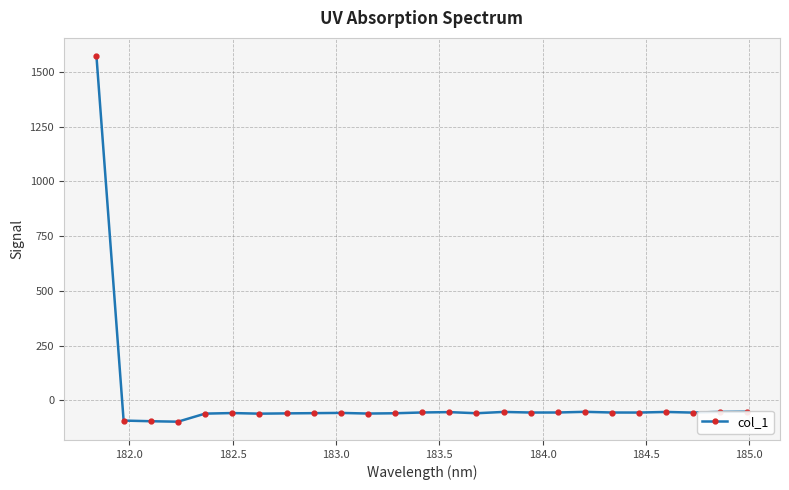

What is the difference between the maximum and minimum values?

1669.4